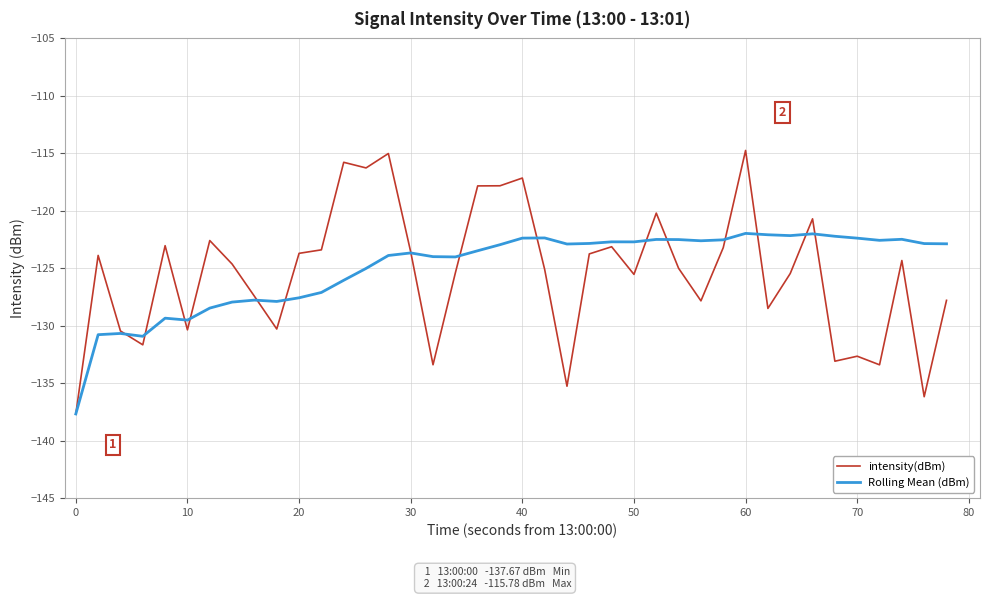

List the series in order of their peak value, lowest first.

Rolling Mean (dBm), intensity(dBm)